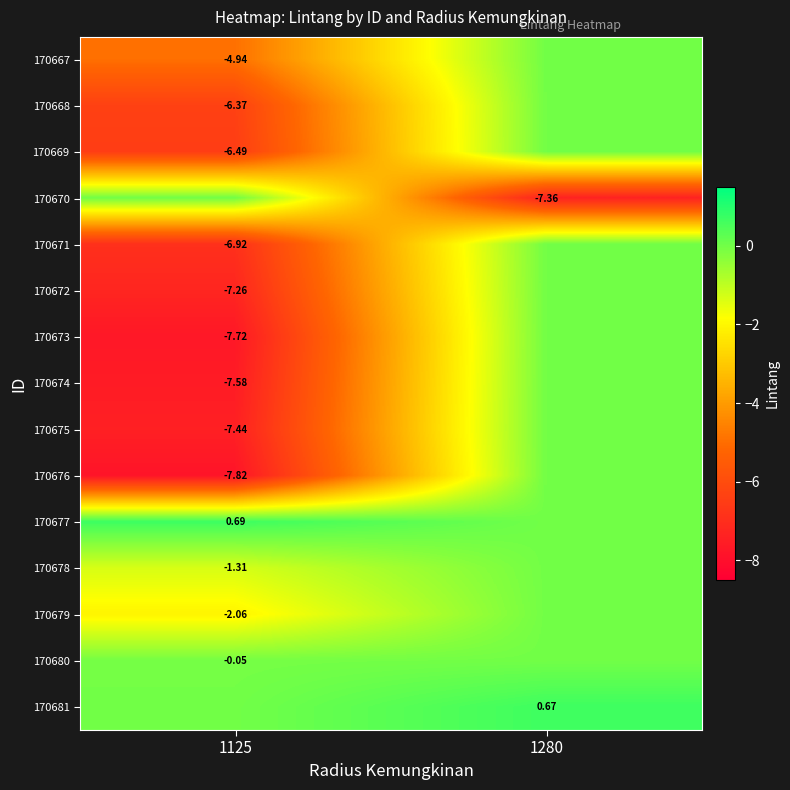

Is the value of 170676 at 1125 greater than the value of 170681 at 1280?

No